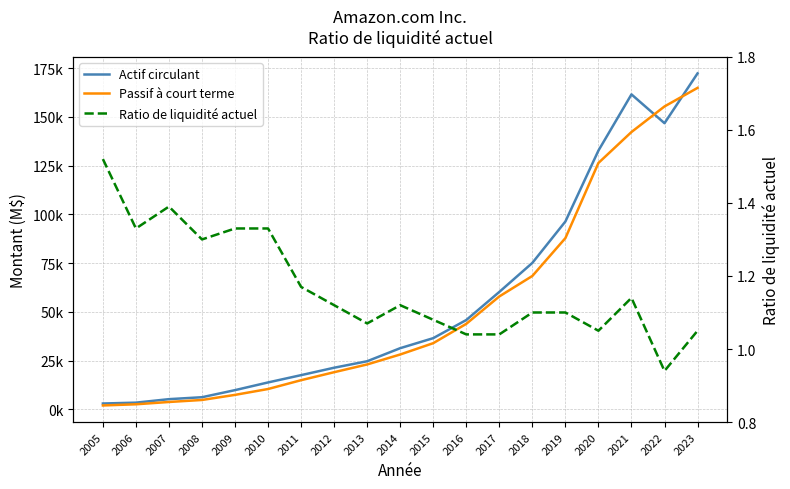

Between 2012 and 2018, which series saw the biggest shift?

Actif circulant